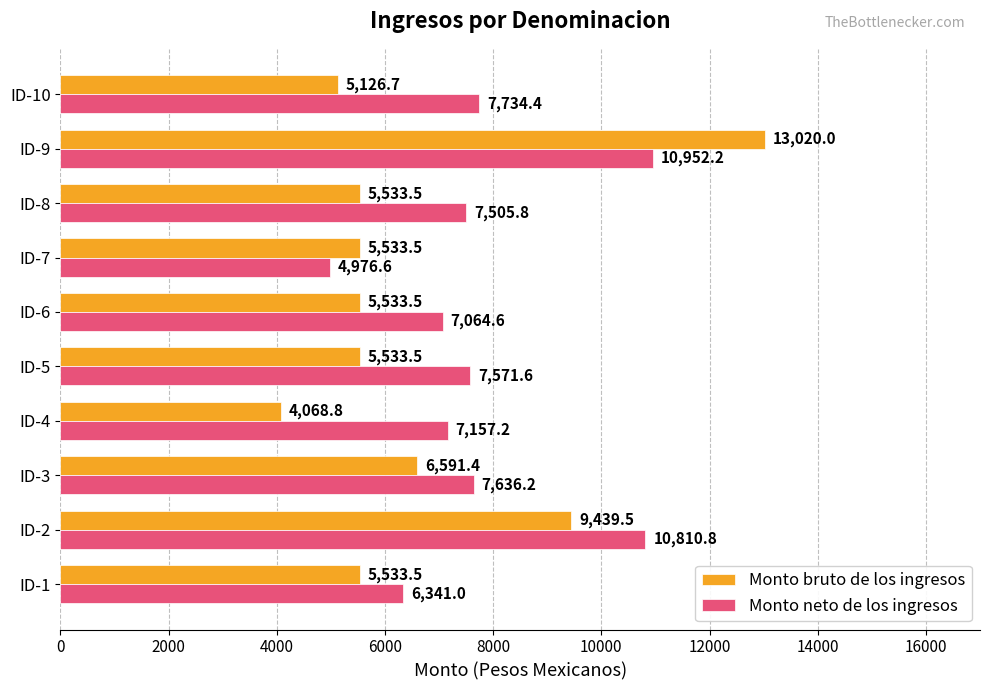

Which series has the widest spread of values?

Monto bruto de los ingresos